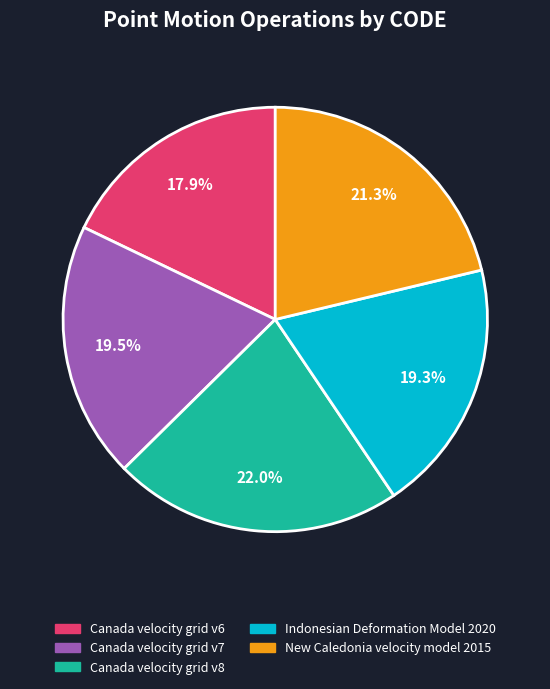

True or false: Canada velocity grid v6 accounts for 5% of the total.

False